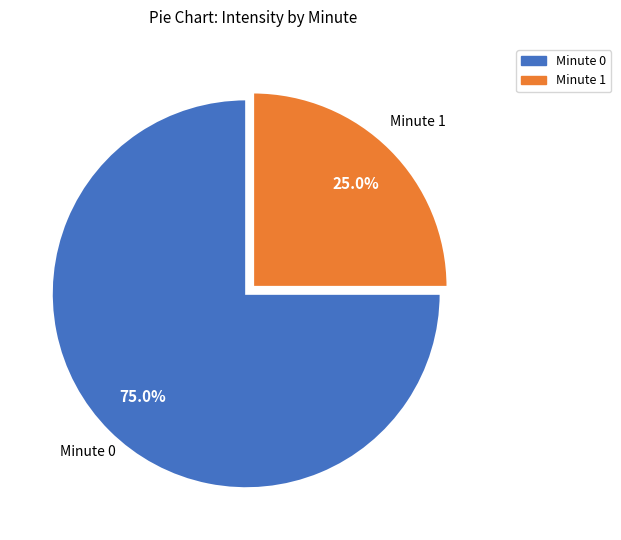

Is there a majority slice in this chart?

Yes